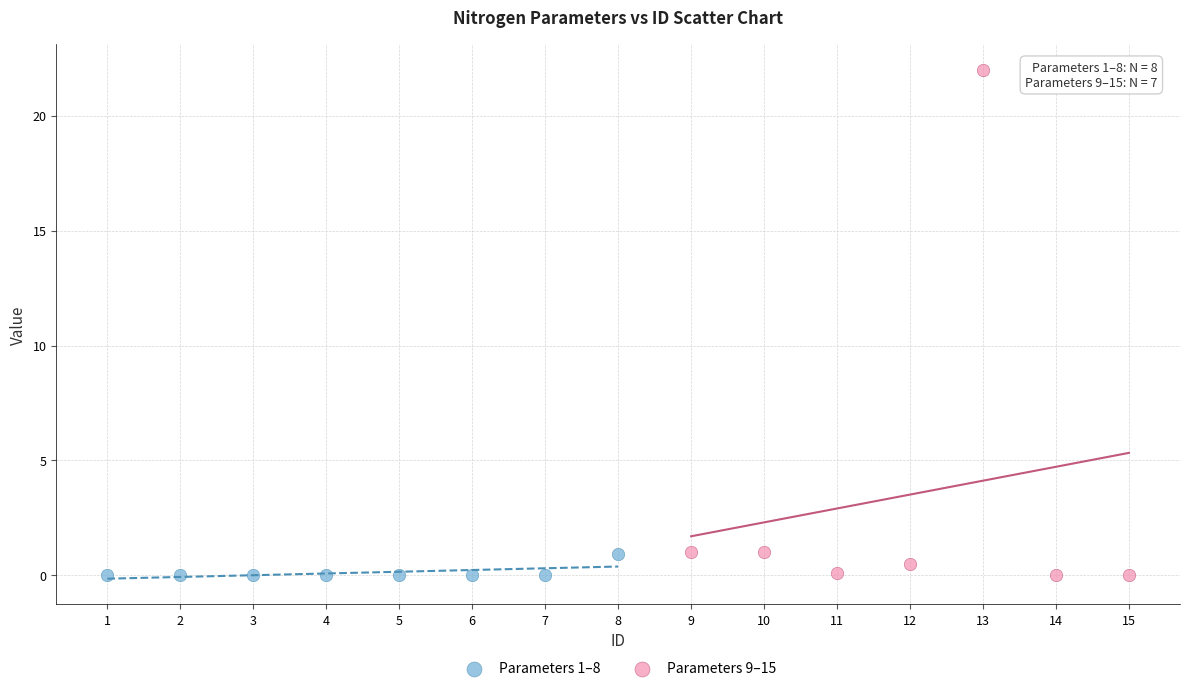

Which series reaches the maximum Y coordinate?

Parameters 9–15